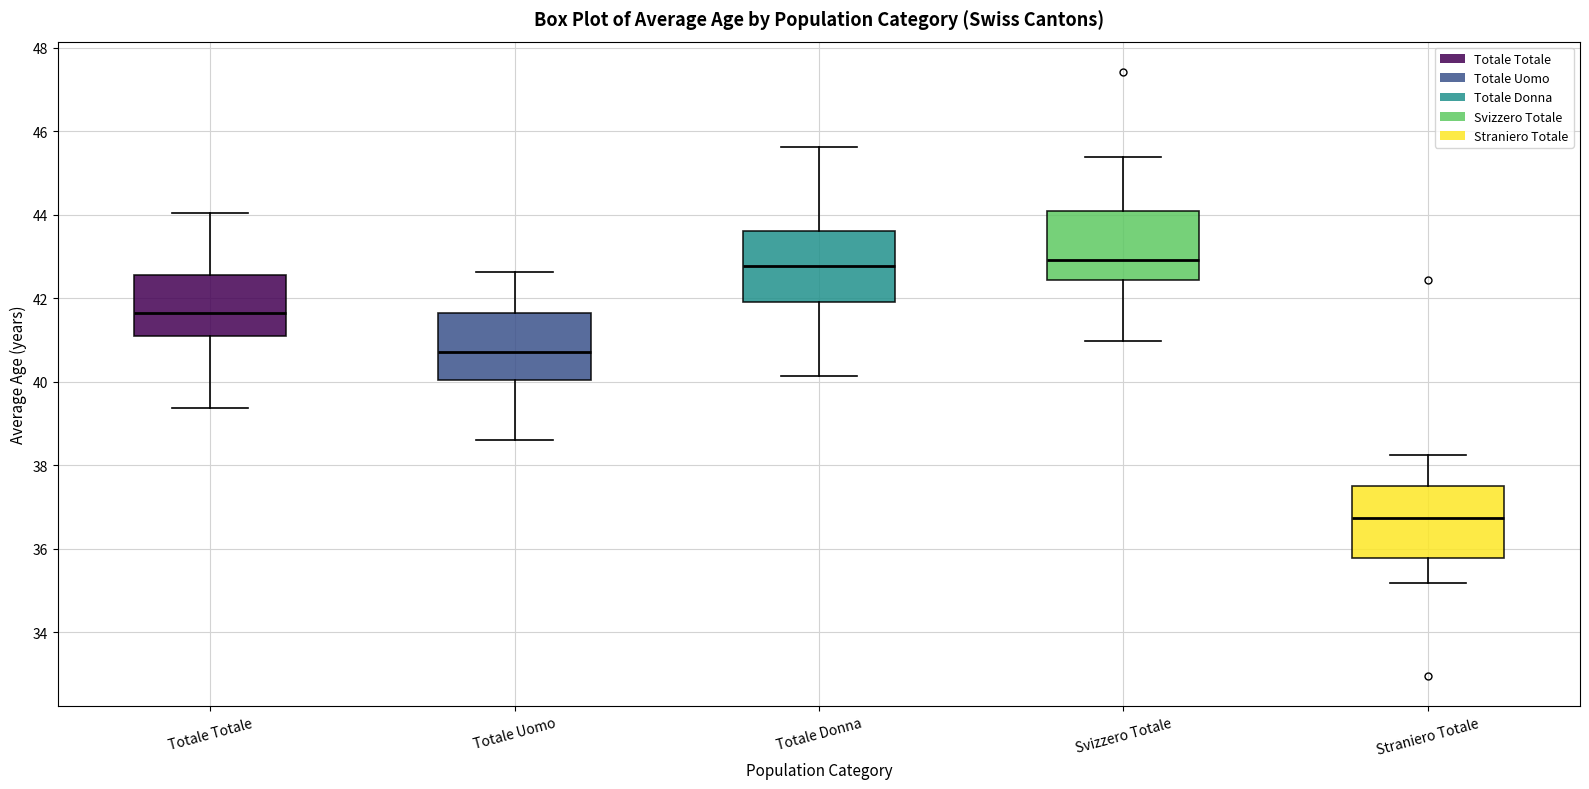

Where is the lower edge of the box for Svizzero Totale on the y-axis? The values are not printed on the chart, so give them approximately, as read against the axis.

42.4